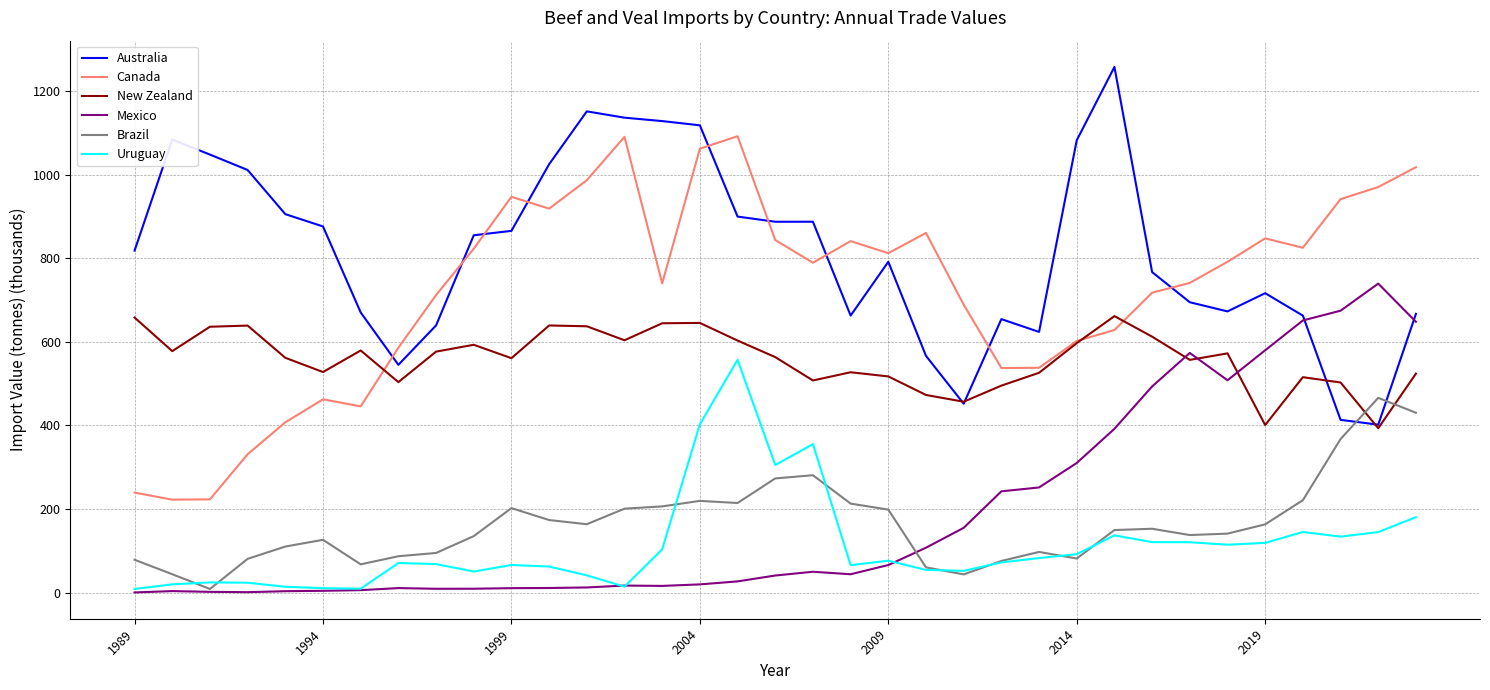

Which series has the largest total across all categories?

Australia